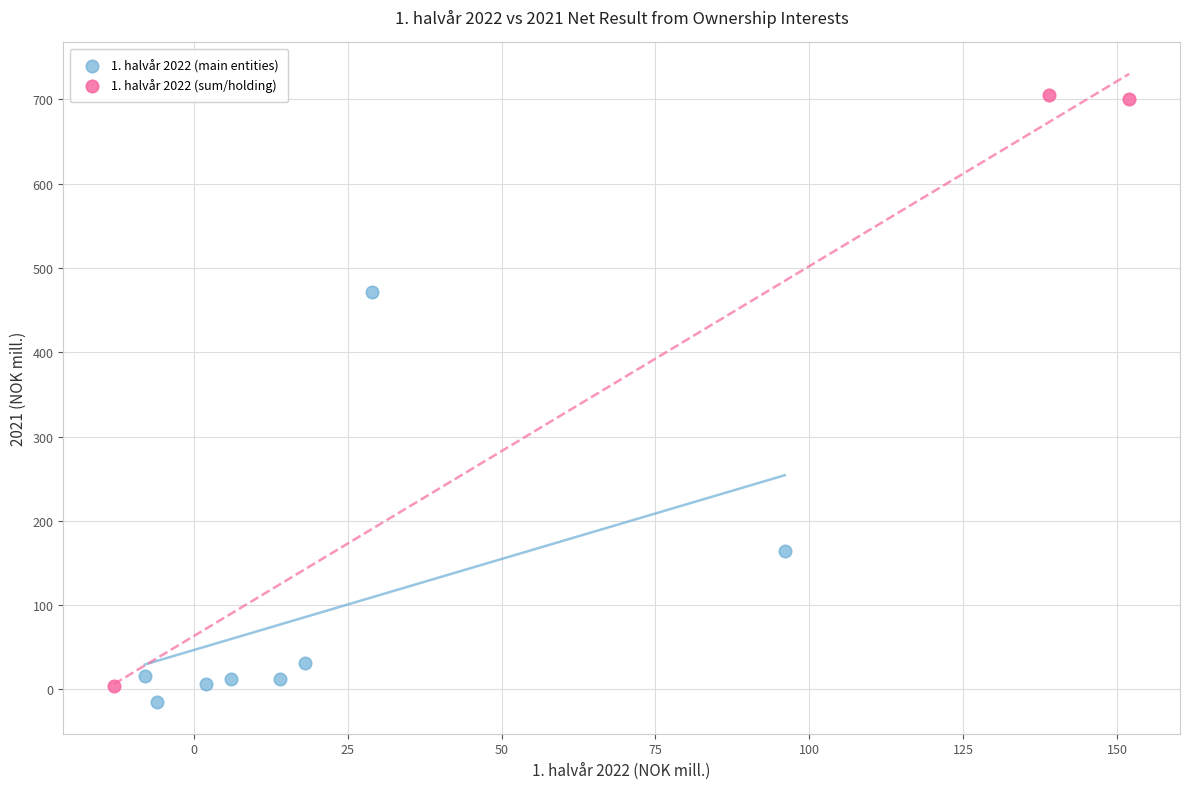

Which series has the widest spread of Y values?

1. halvår 2022 (sum/holding)